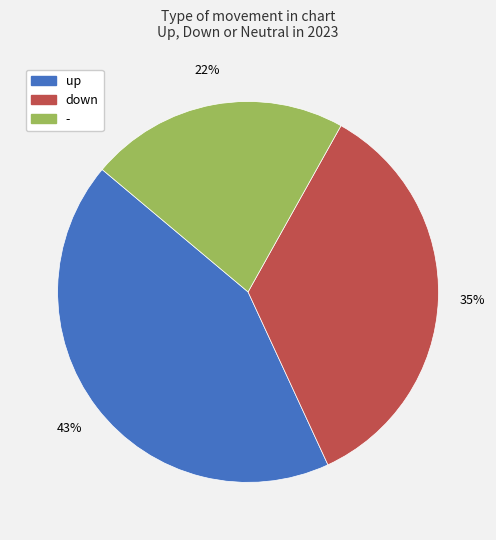

The - slice represents 22% of the pie. True or false?

True